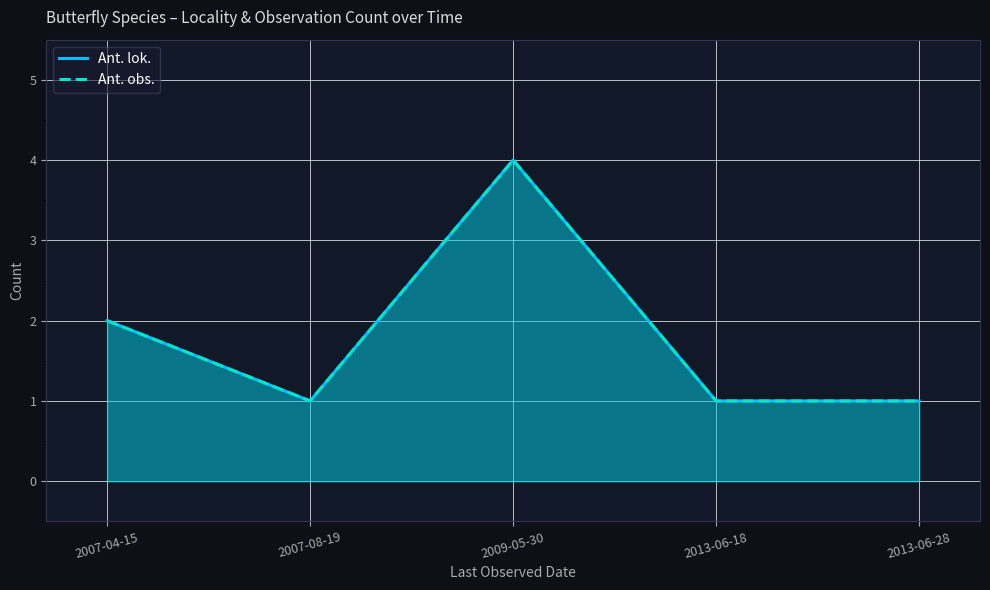

Read the Ant. lok. value at 2007-08-19.

1